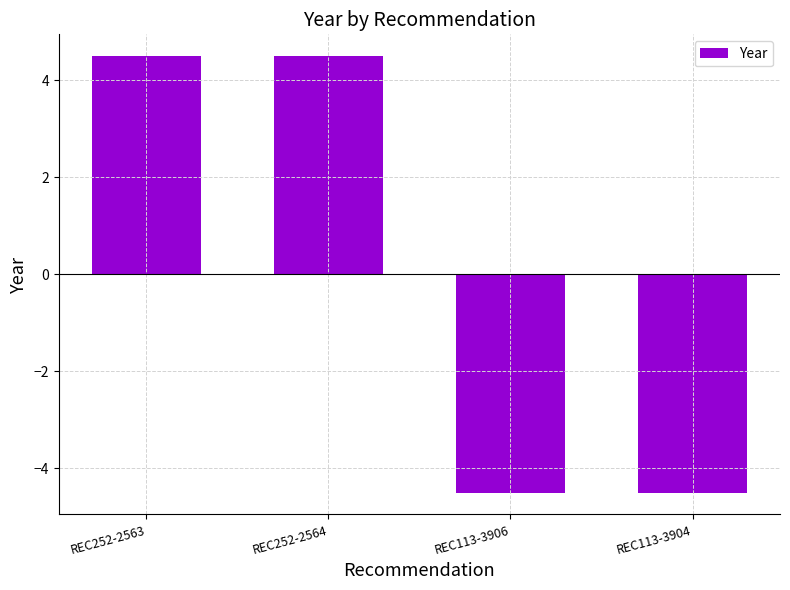

Is it true that the value at REC252-2563 is 4.5?

True